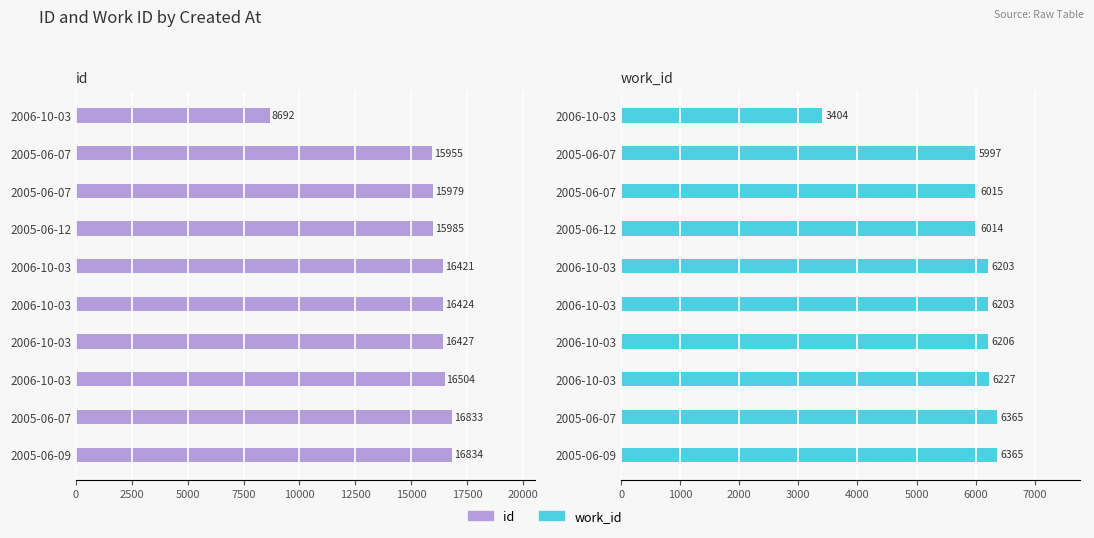

The work_id series shows 2019 at 2006-10-03. True or false?

False